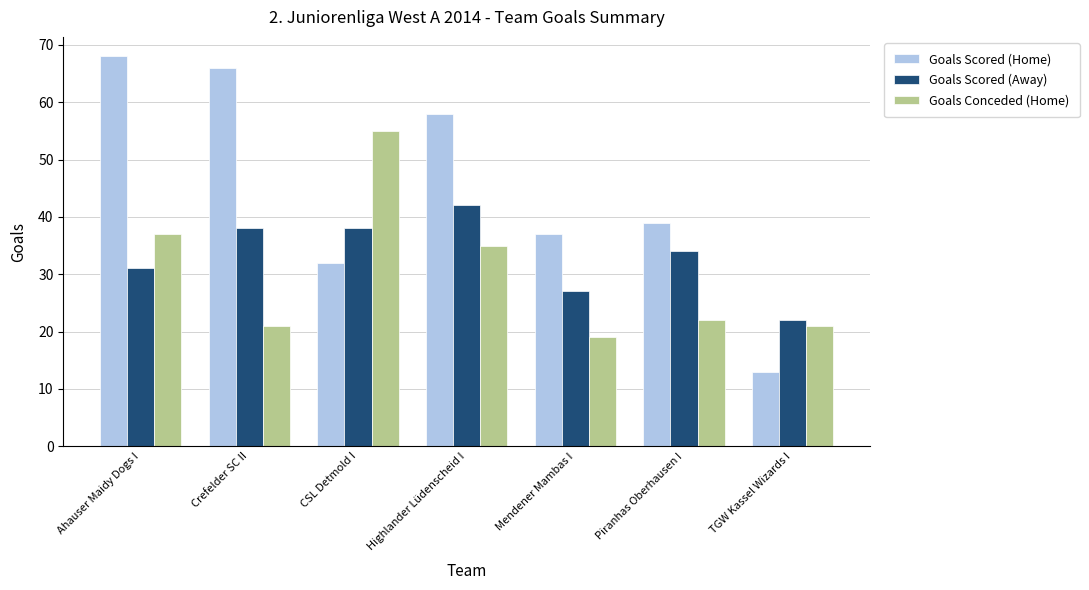

What is the value of the Goals Conceded (Home) bar at the 2nd from the left?

21